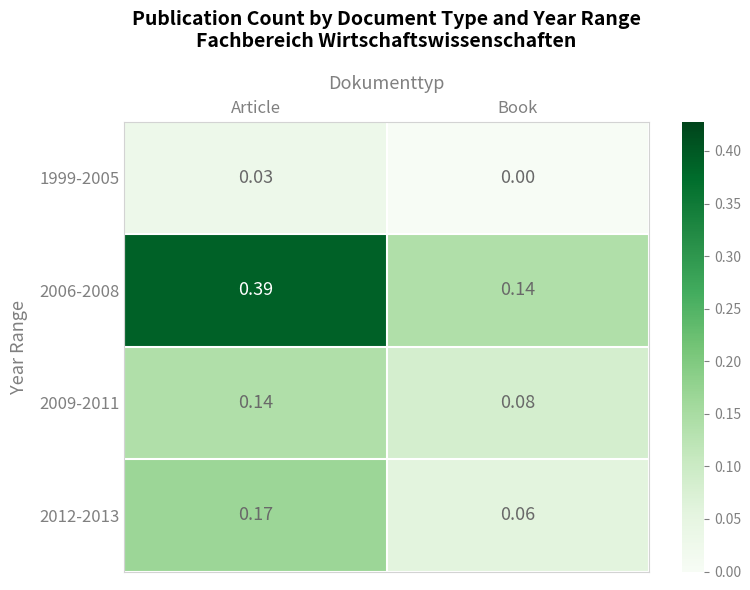

Count the number of categories in the chart.

2